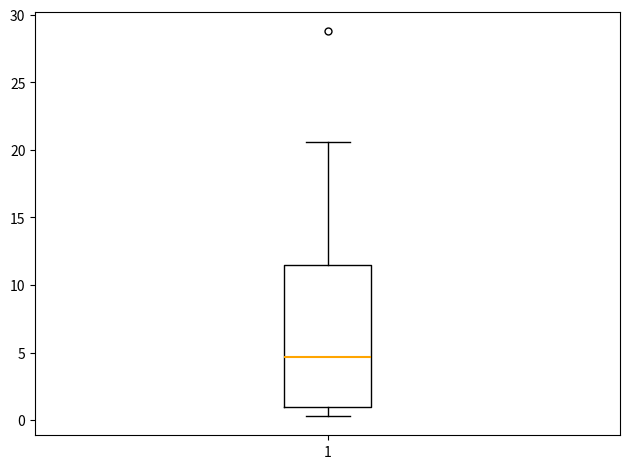

Read this box plot against the y-axis: the position of the median line, the range covered by the box, and the ends of both whiskers. The values are not printed on the chart, so give them approximately, as read against the axis.

median 4.5, box 1.0 to 11.5, whiskers 0.5 to 20.5